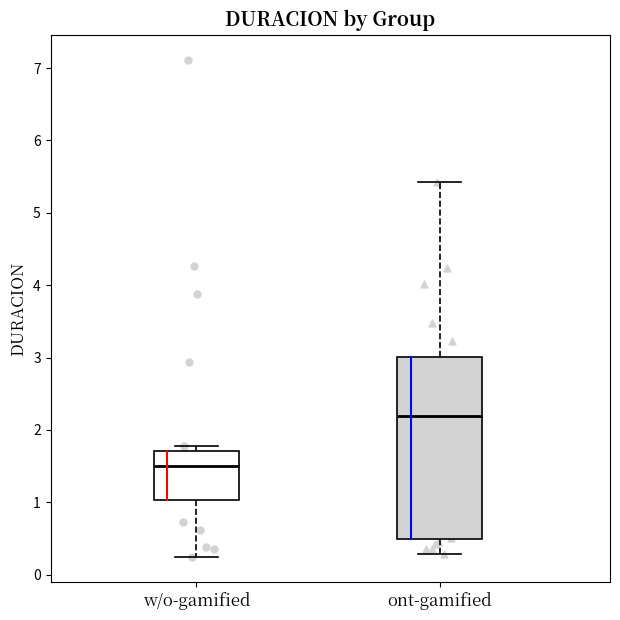

Reading left to right, read every box against the y-axis: the position of its median line, the range the box covers, and the ends of its whiskers. The values are not printed on the chart, so give them approximately, as read against the axis.

w/o-gamified: median 1.5, box 1.0 to 1.7, whiskers 0.2 to 1.8
ont-gamified: median 2.2, box 0.5 to 3.0, whiskers 0.3 to 5.4